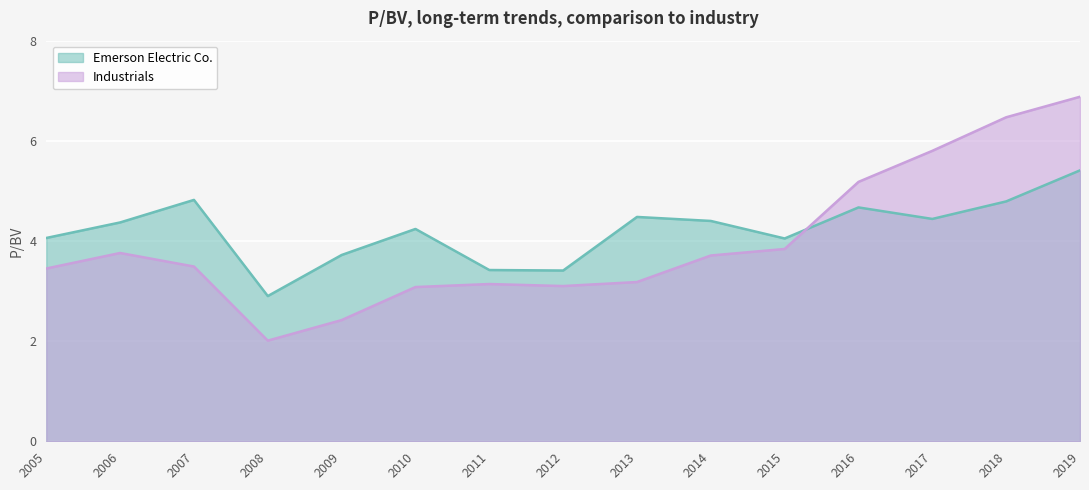

List the labels in order of Industrials value, smallest first.

2008, 2009, 2010, 2012, 2011, 2013, 2005, 2007, 2014, 2006, 2015, 2016, 2017, 2018, 2019